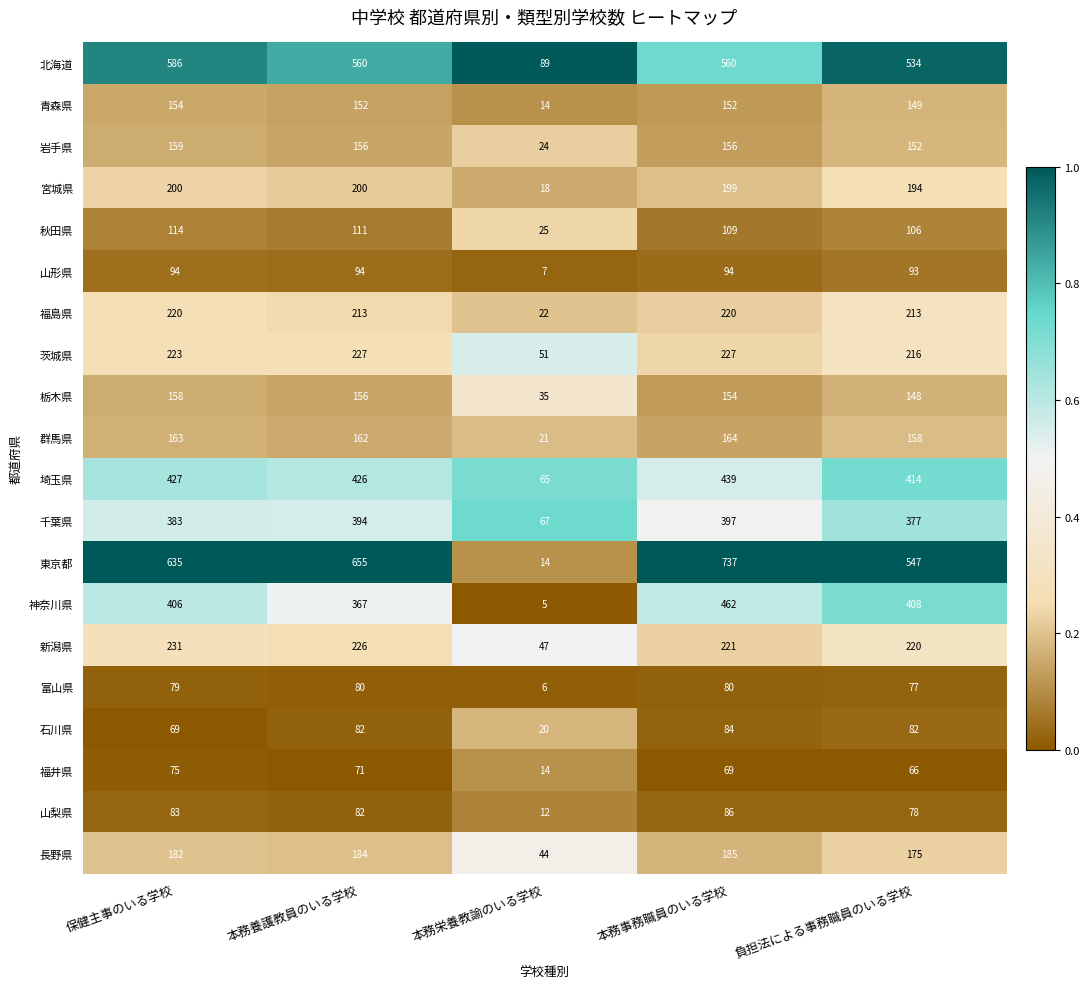

What is the spread (max minus min) of values at 本務栄養教諭のいる学校?

84